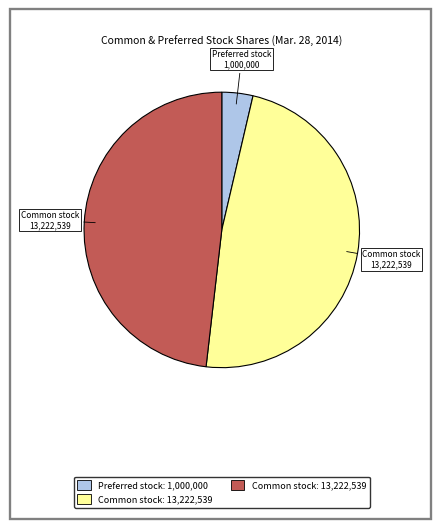

Does any single category account for the majority?

No